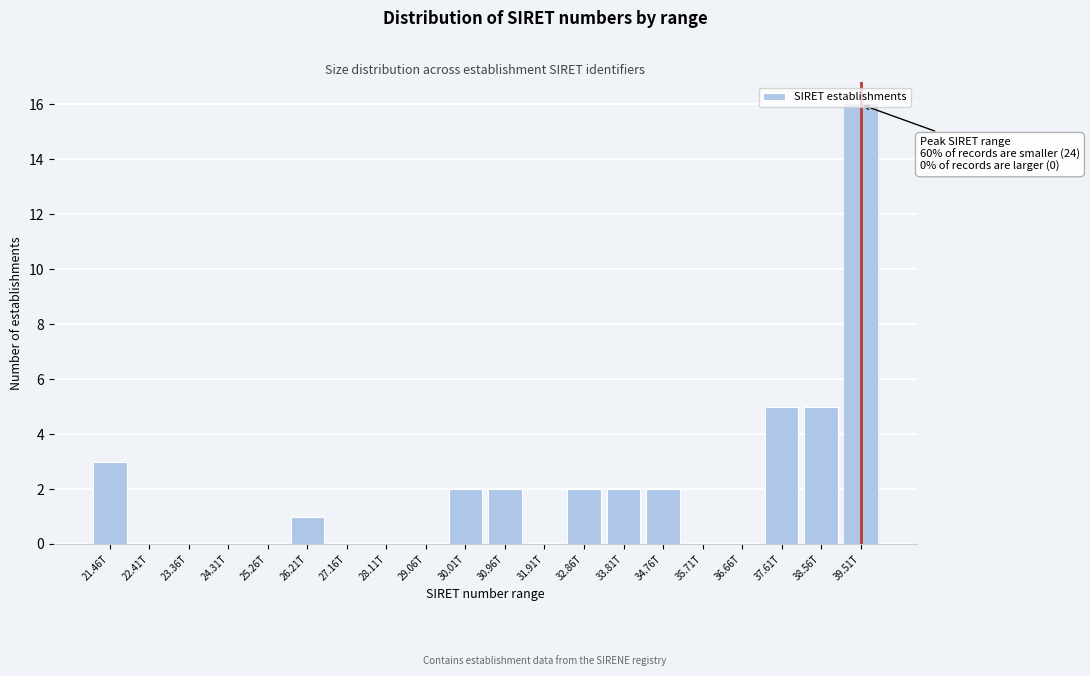

Which has a higher value, 31.91T or 30.01T?

30.01T